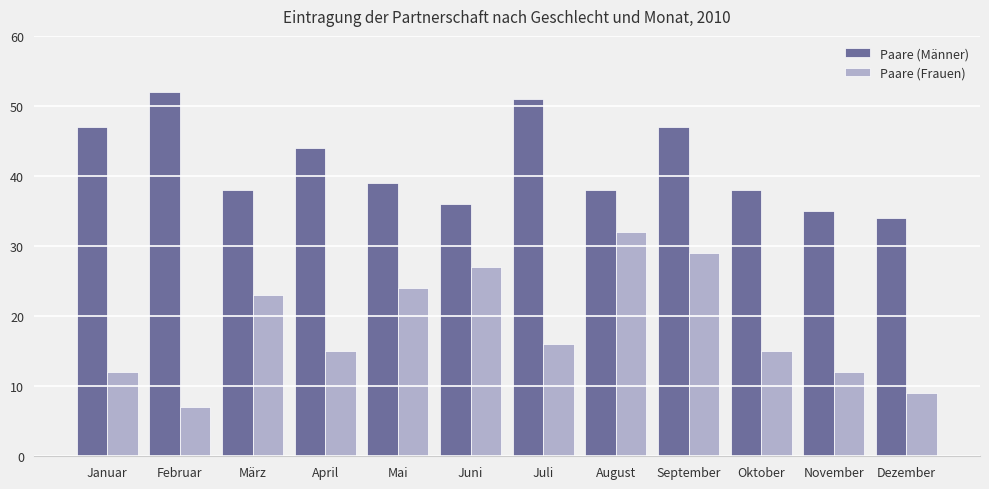

Which series has the largest range (max minus min)?

Paare (Frauen)